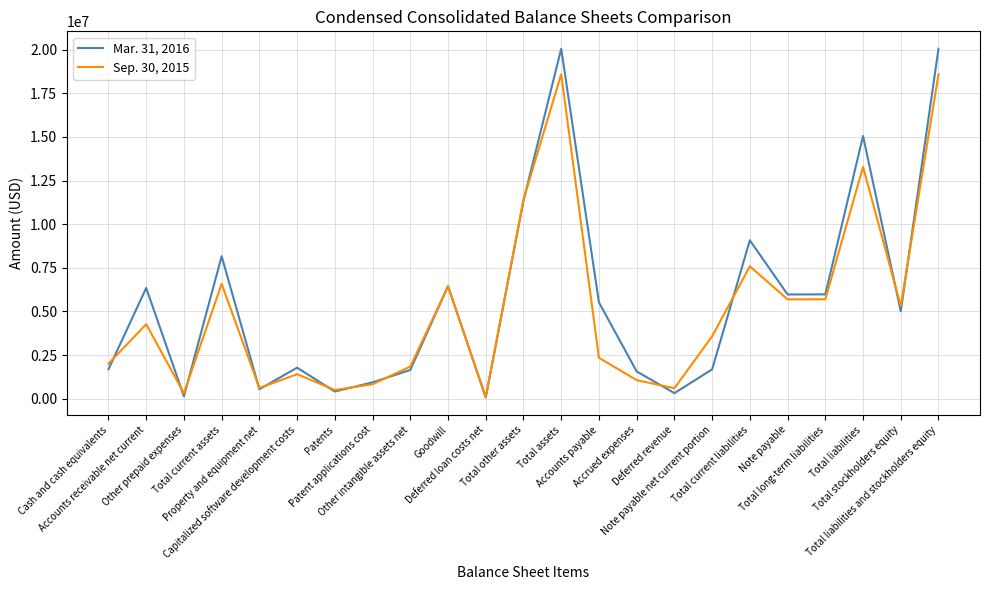

What is the average value of the Sep. 30, 2015 series?

5157467